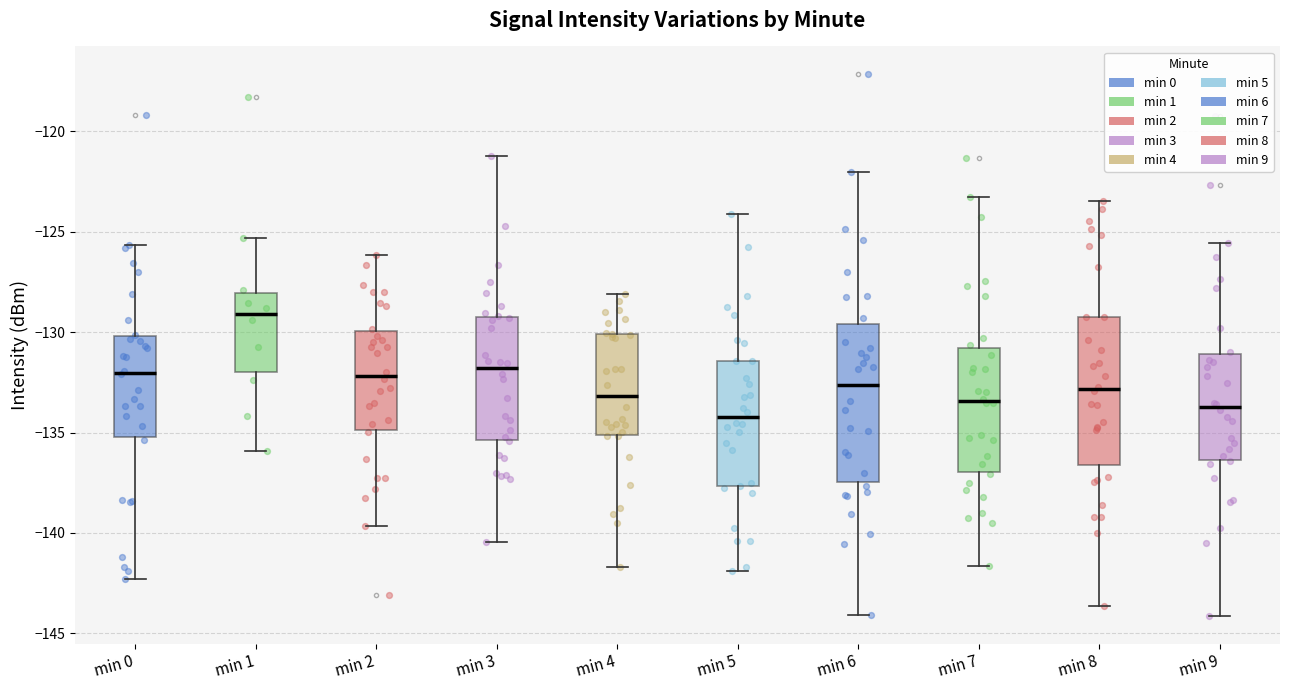

Comparing the boxes themselves (not the whiskers), which one is the tallest?

min 6